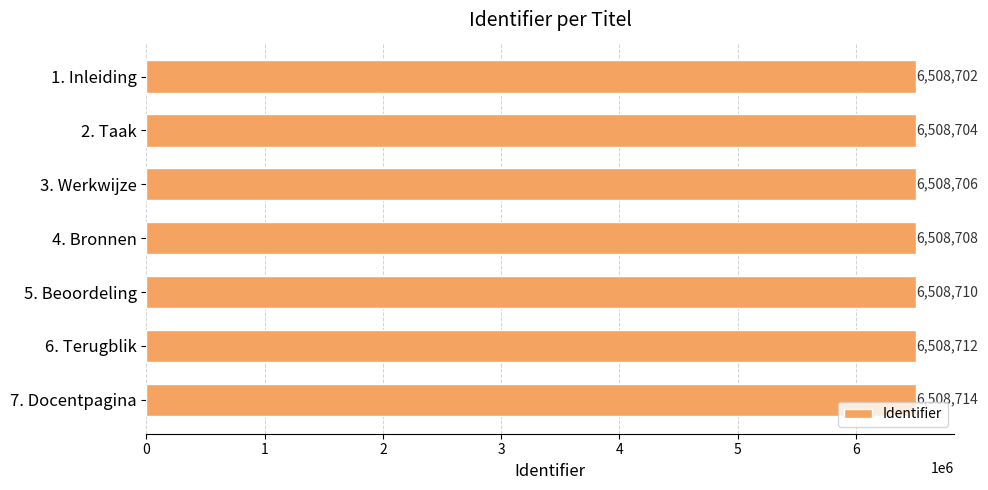

List the labels in order of value, largest first.

7. Docentpagina, 6. Terugblik, 5. Beoordeling, 4. Bronnen, 3. Werkwijze, 2. Taak, 1. Inleiding